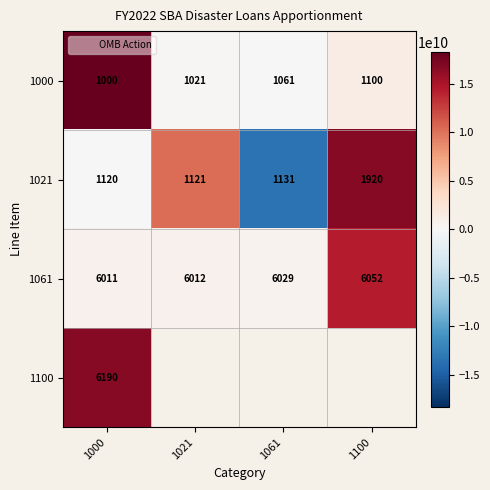

Which category has the highest value in the 1021 series?

1100